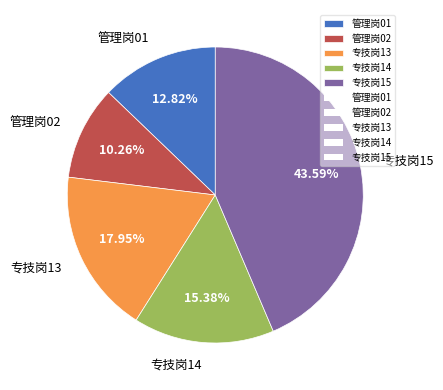

To the nearest percent, what is the difference between the largest and smallest slice percentages?

33%